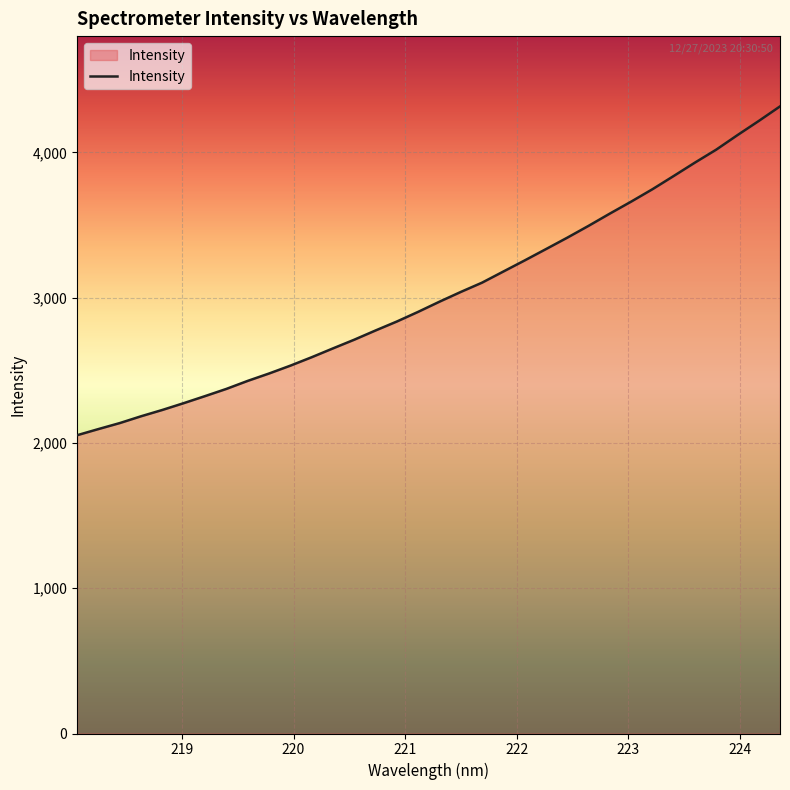

What is the difference between the second highest and second lowest values?

2120.3